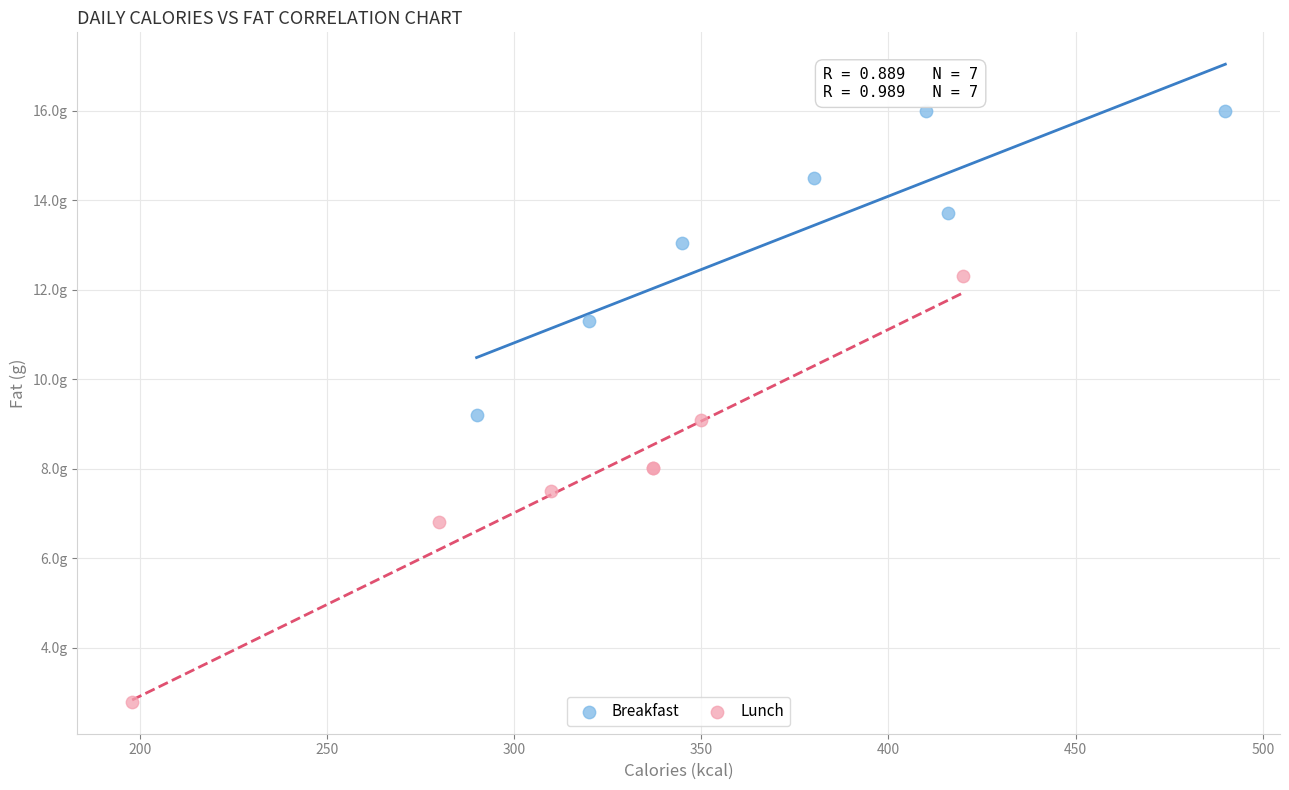

Which series reaches the minimum Y coordinate?

Lunch